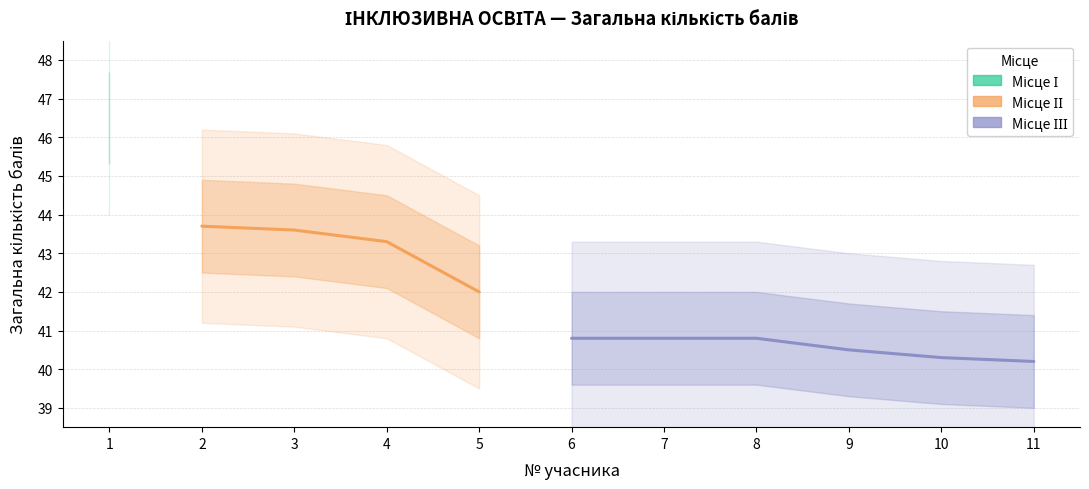

Where is the data nearest to the value 43?

4